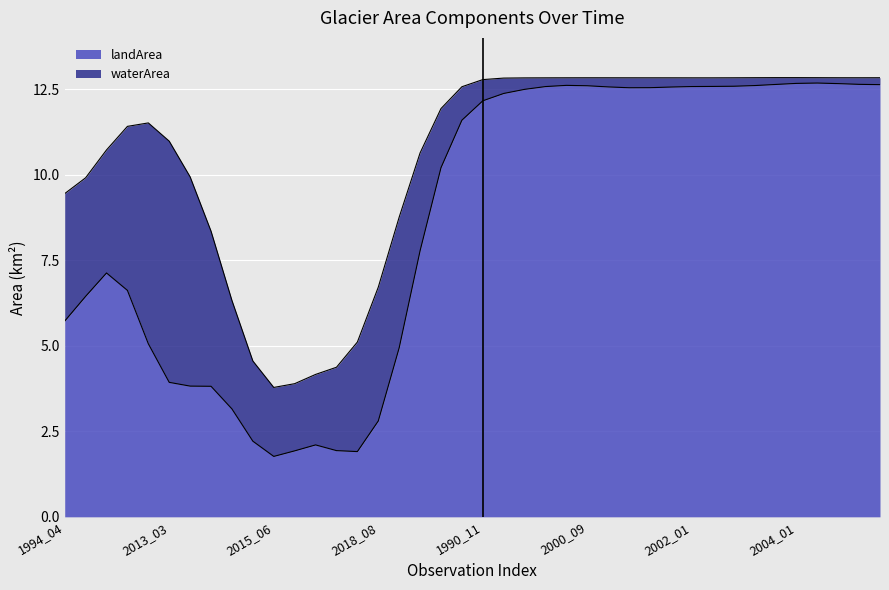

Which series ends up on top after the final intersection of waterArea and landArea?

landArea